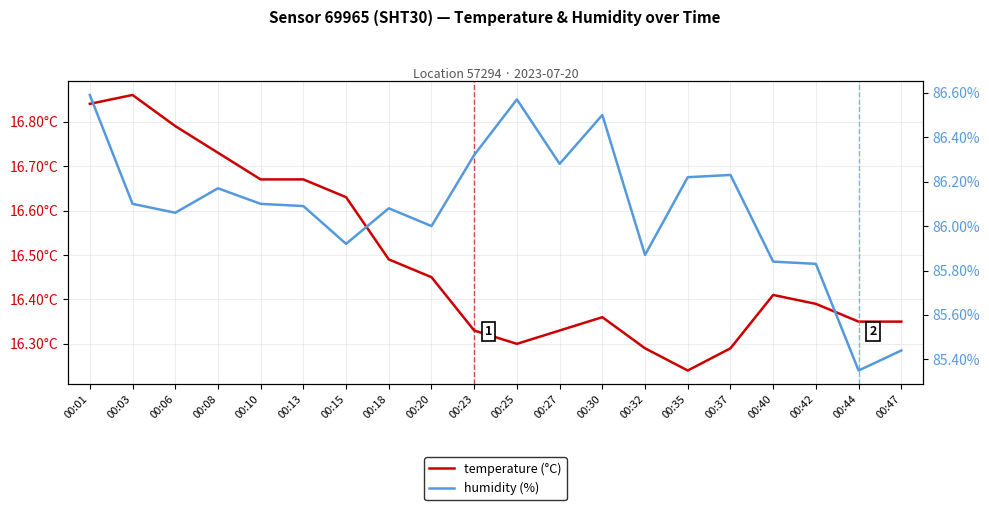

Which series has the largest total across all categories?

humidity (%)